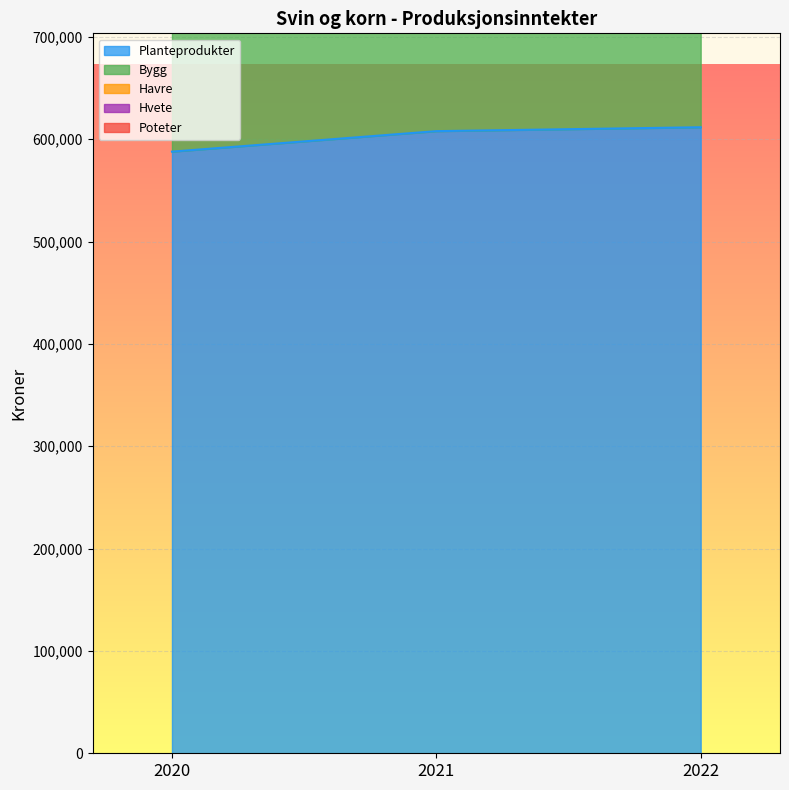

What is the spread (max minus min) of values at 2022?

540771